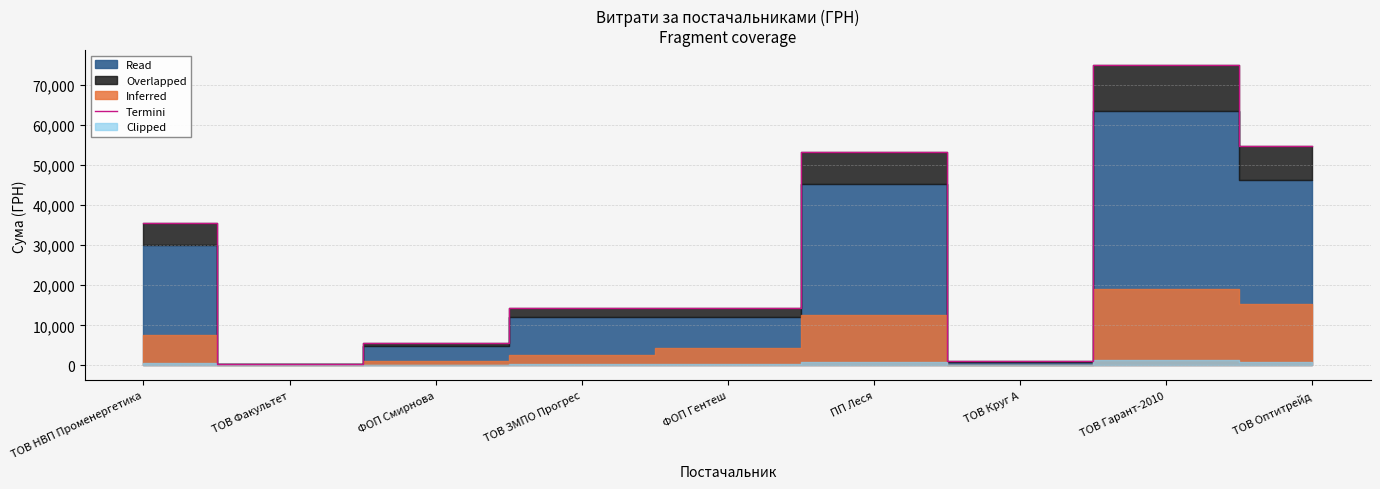

True or false: the data shows 74930.6 at ТОВ Гарант-2010.

True